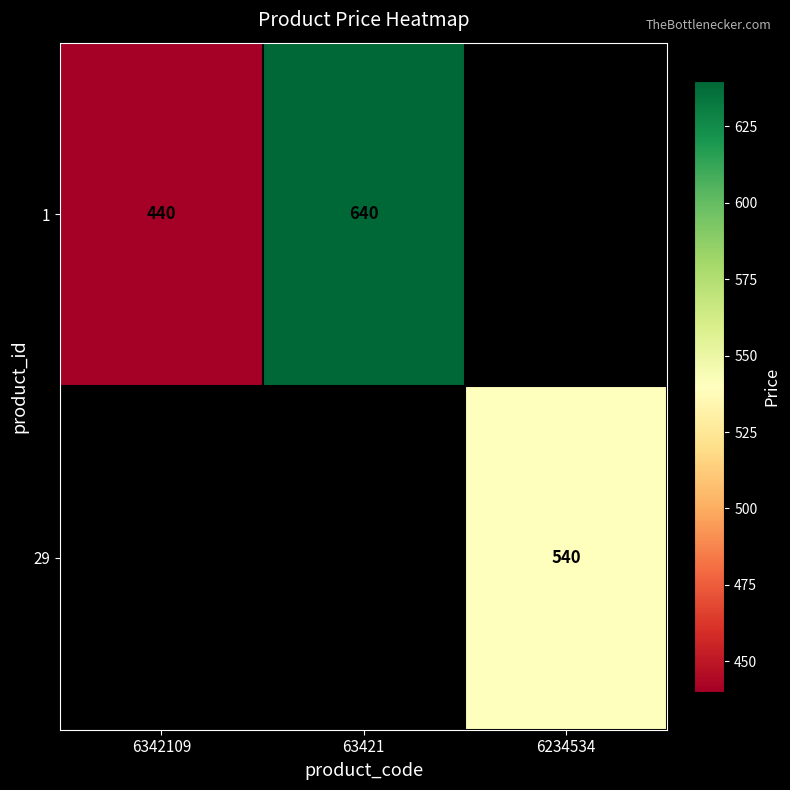

What is the difference between the 1 values at 63421 and 6342109?

200